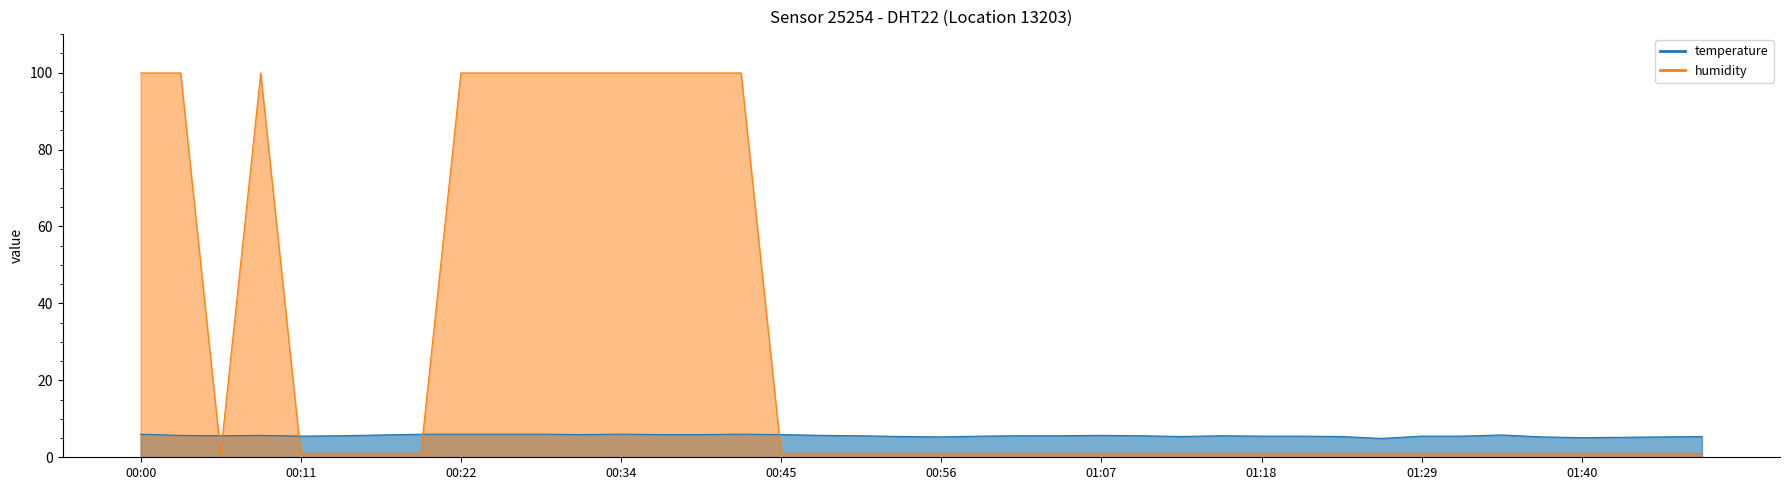

At which category is the sum across all series the highest?

00:00